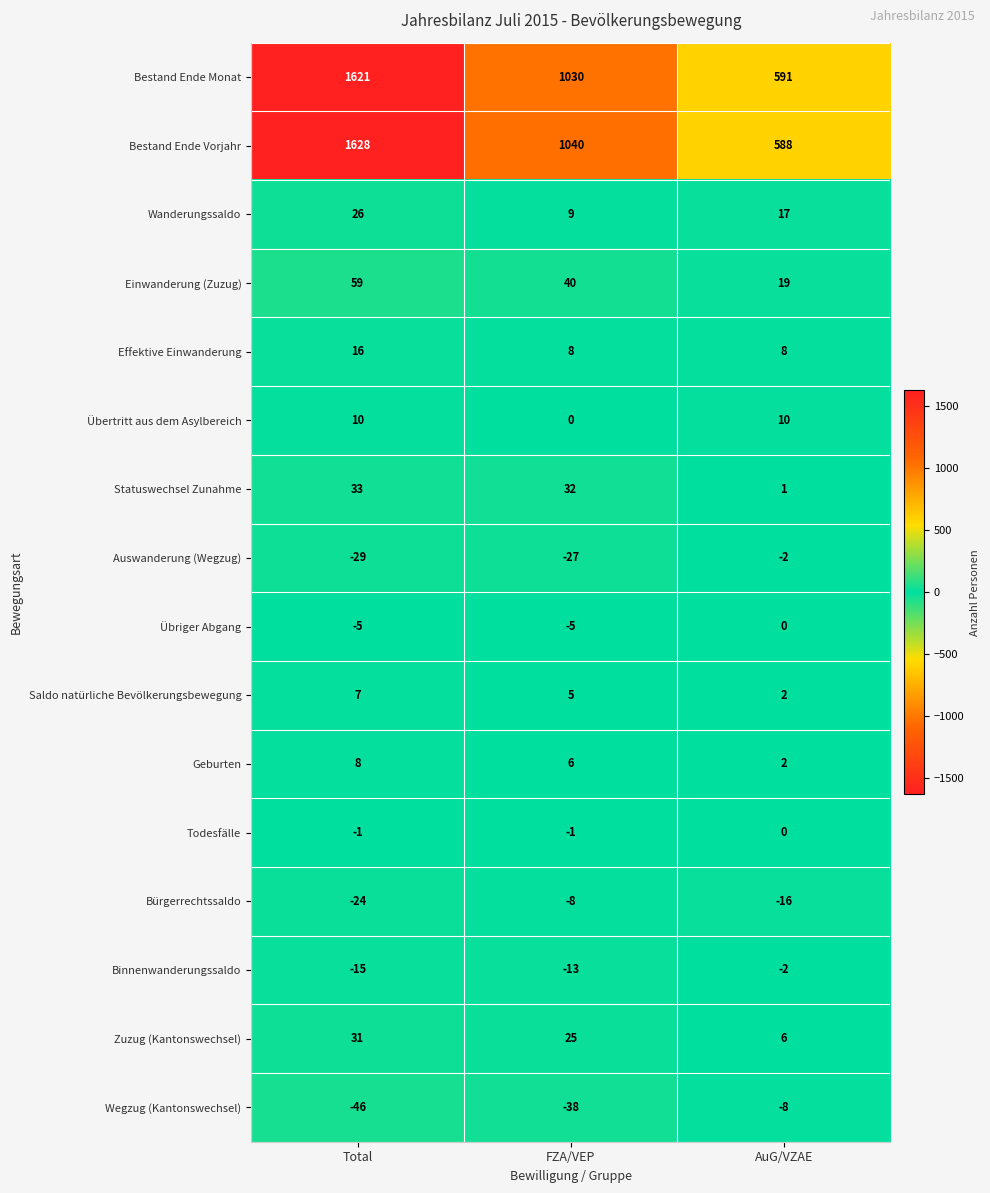

What is the spread (max minus min) of values at AuG/VZAE?

607